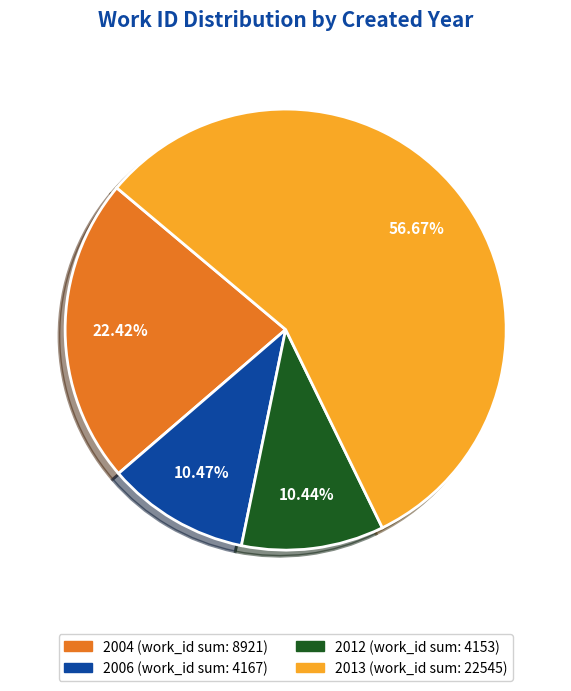

Is there a majority slice in this chart?

Yes